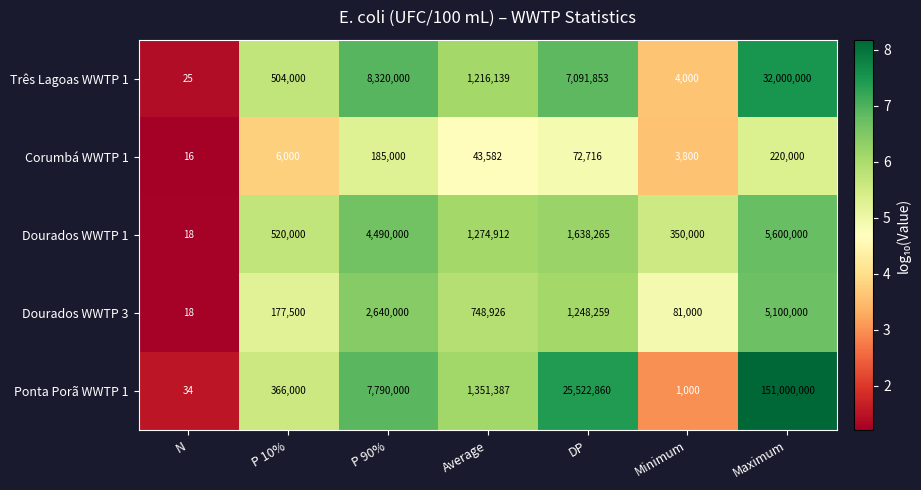

What is the spread (max minus min) of values at P 90%?

8135000